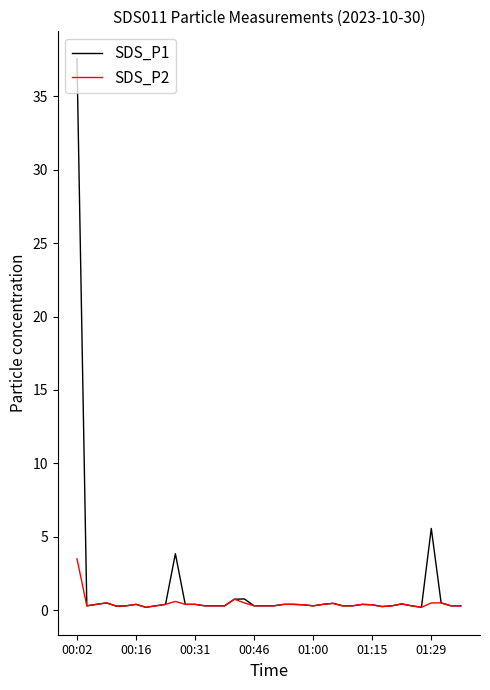

Which series has the widest spread of values?

SDS_P1